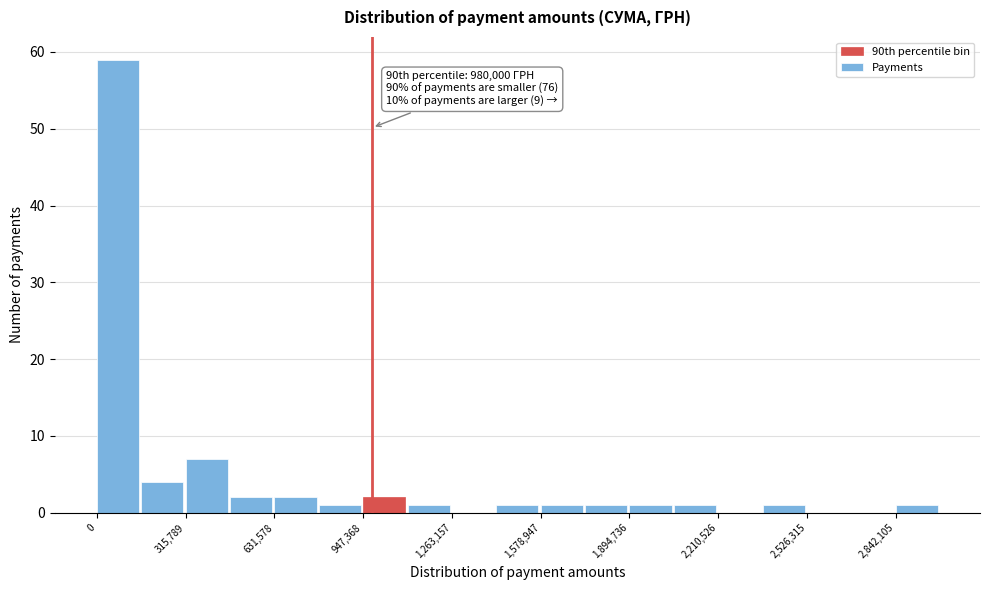

Around what value on the x-axis is the tallest bar? Give the approximate position of its centre, as read against the axis.

100000